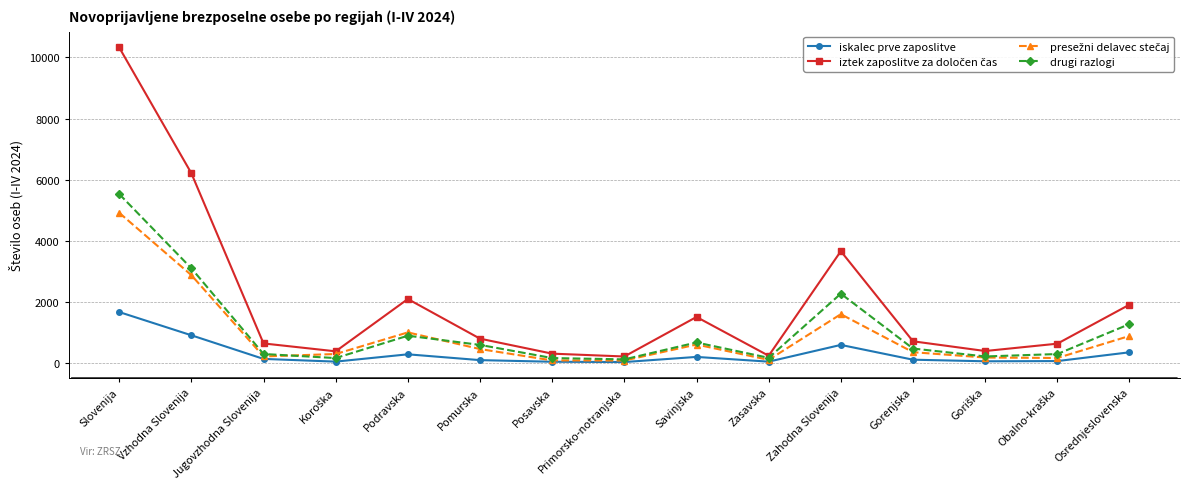

How many data points does each series have?

15